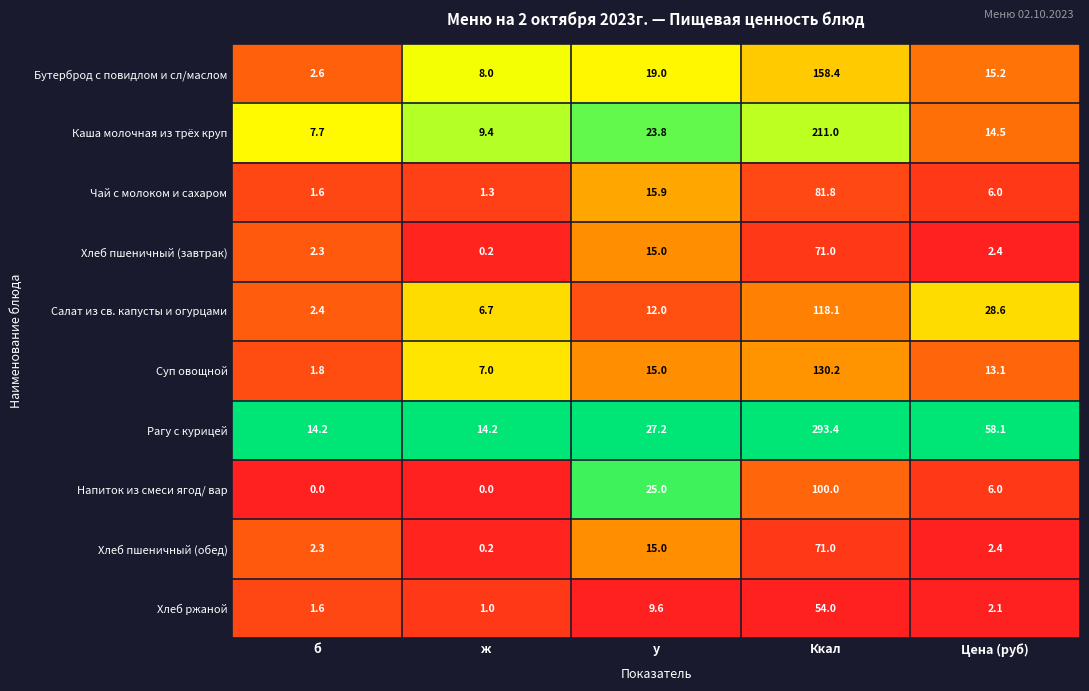

Is the value of Чай с молоком и сахаром at Цена (руб) greater than the value of Бутерброд с повидлом и сл/маслом at Ккал?

No